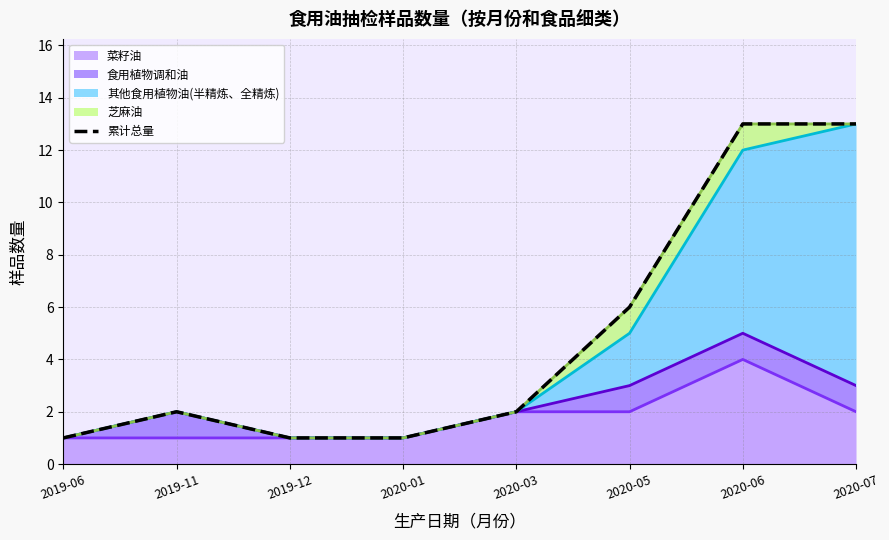

What position from the left is 2020-06?

7